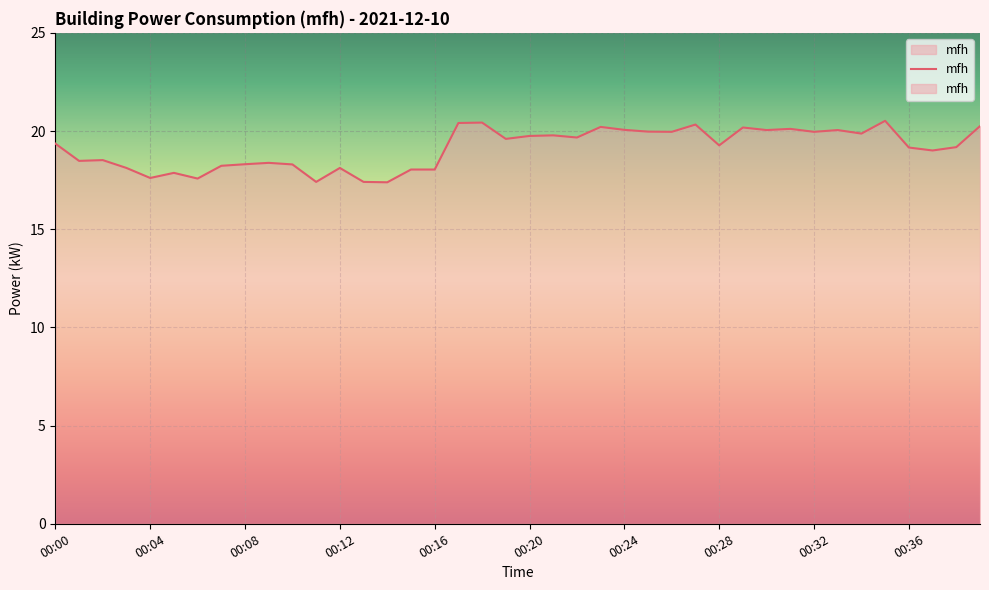

What value does the data have at 00:28?

19.3